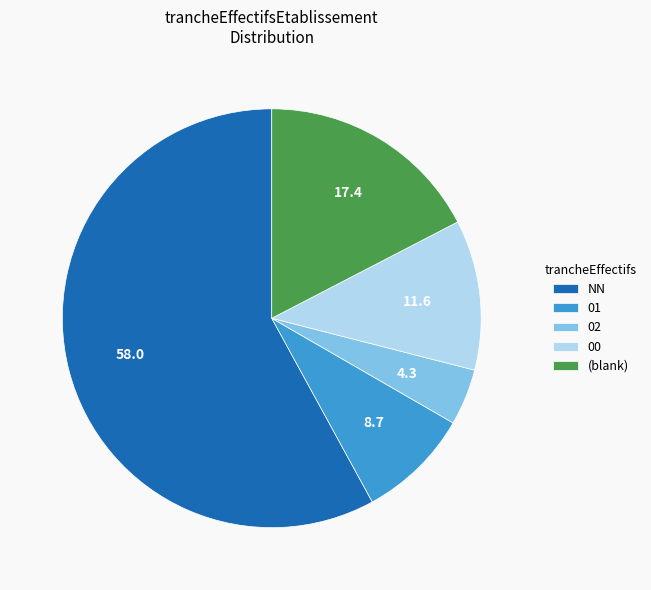

Rank the categories by value from highest to lowest.

NN, (blank), 00, 01, 02